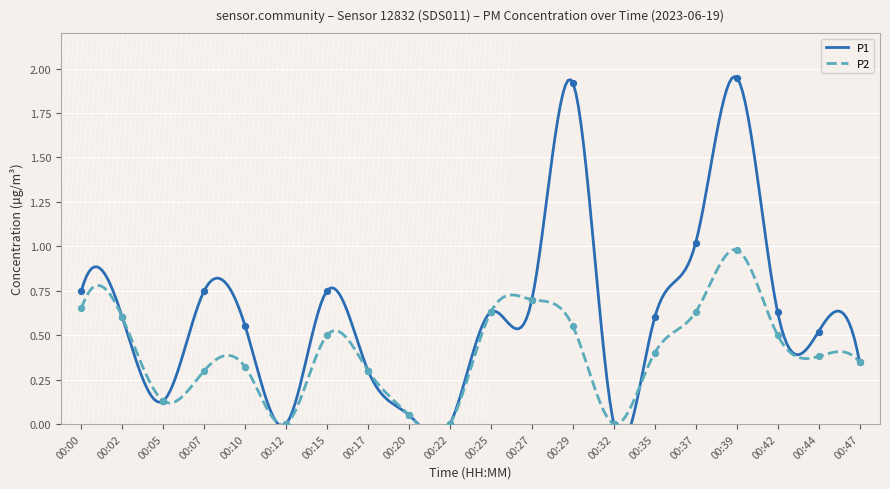

What are all the series names shown in the legend?

P1, P2